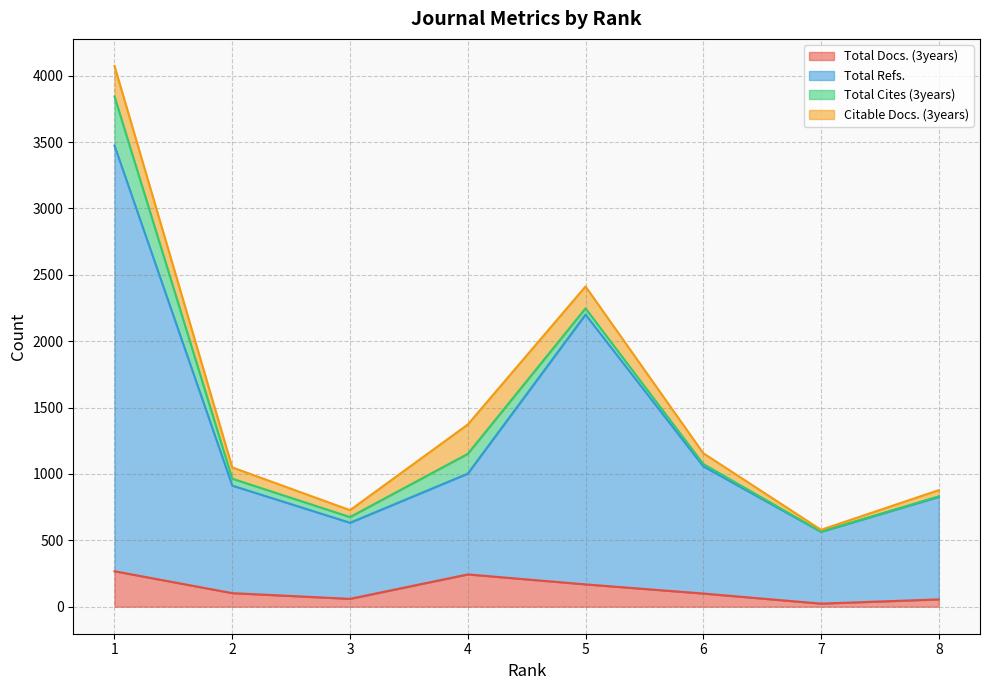

At which category does the chart reach its minimum across all series?

7